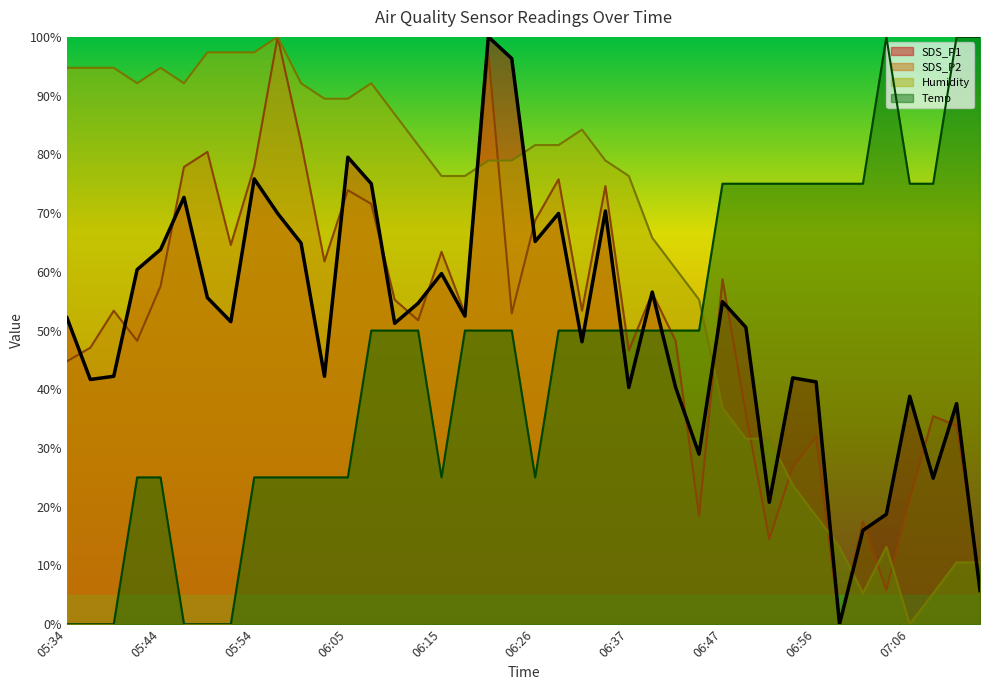

Reading right to left, list all the values displayed in this chart.

SDS_P1: 5.7	37.6	24.9	38.8	18.7	16.0	0.0	41.3	41.9	20.8	50.5	54.9	29.0	40.3	56.6	40.3	70.4	48.1	69.9	65.2	96.3	100.0	52.5	59.7	54.6	51.2	75.0	79.5	42.2	64.9	69.9	75.8	51.5	55.6	72.7	63.8	60.4	42.2	41.7	52.2
SDS_P2: 7.9	33.8	35.4	21.4	5.8	17.5	0.0	31.9	26.8	14.5	35.9	58.7	18.4	48.3	56.4	46.6	74.6	53.4	75.8	68.8	52.9	97.2	52.9	63.4	51.7	55.2	71.6	73.9	61.8	82.1	100.0	77.9	64.6	80.4	77.9	57.6	48.3	53.4	47.1	44.8
Humidity: 10.5	10.5	5.3	0.0	13.2	5.3	13.2	18.4	23.7	31.6	31.6	36.8	55.3	60.5	65.8	76.3	78.9	84.2	81.6	81.6	78.9	78.9	76.3	76.3	81.6	86.8	92.1	89.5	89.5	92.1	100.0	97.4	97.4	97.4	92.1	94.7	92.1	94.7	94.7	94.7
Temp: 100.0	100.0	75.0	75.0	100.0	75.0	75.0	75.0	75.0	75.0	75.0	75.0	50.0	50.0	50.0	50.0	50.0	50.0	50.0	25.0	50.0	50.0	50.0	25.0	50.0	50.0	50.0	25.0	25.0	25.0	25.0	25.0	0.0	0.0	0.0	25.0	25.0	0.0	0.0	0.0